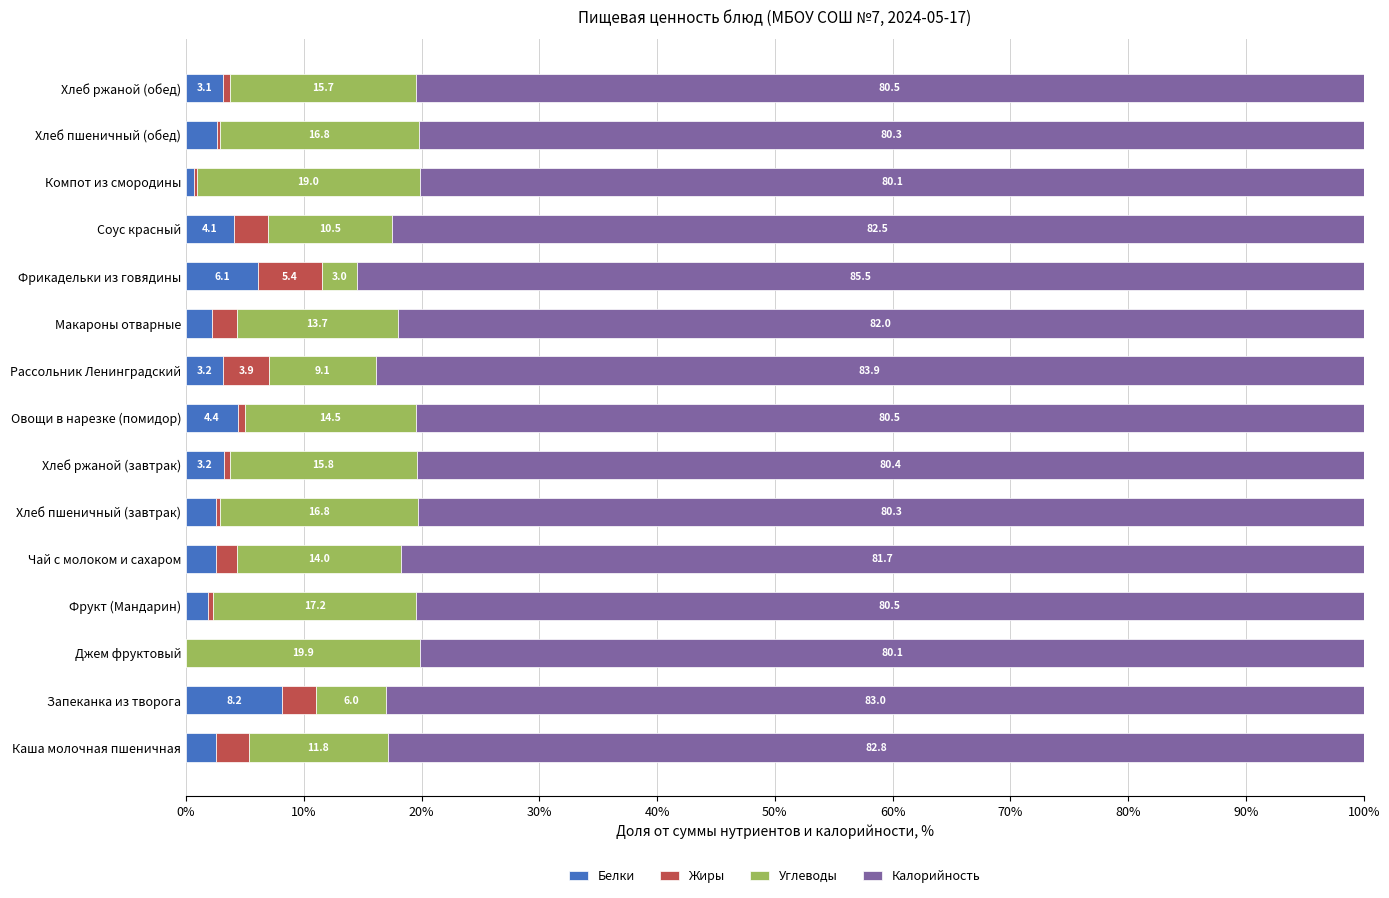

At which label does Белки reach its peak?

Запеканка из творога